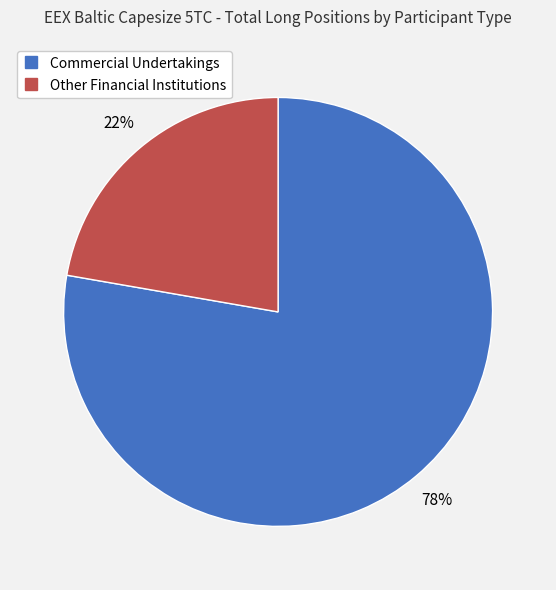

Count the number of slices in the pie.

2